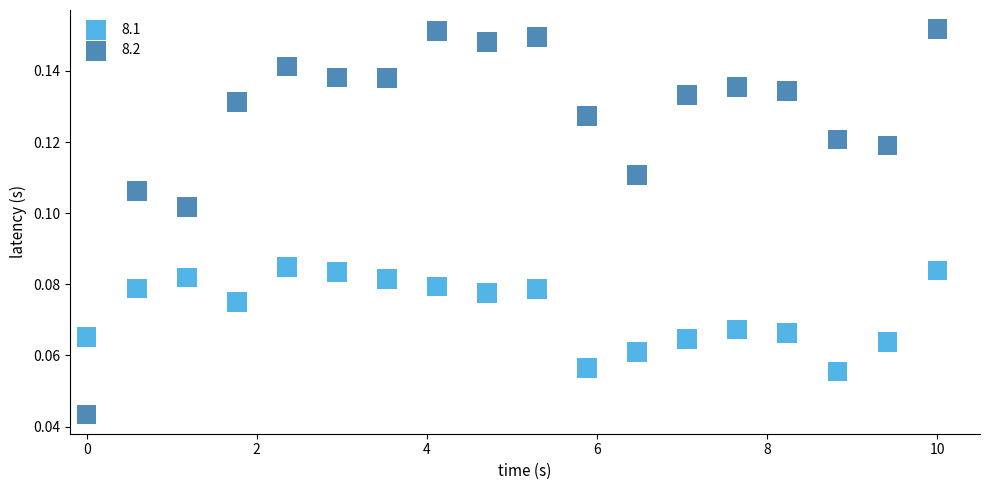

Across all data points, what is the range of X values (max minus min)?

10.0